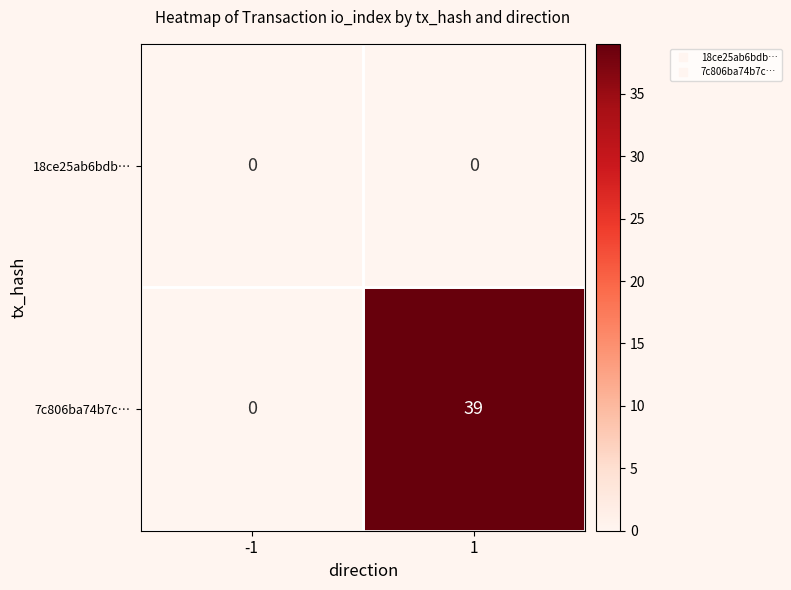

At how many categories does at least one series exceed 31?

1